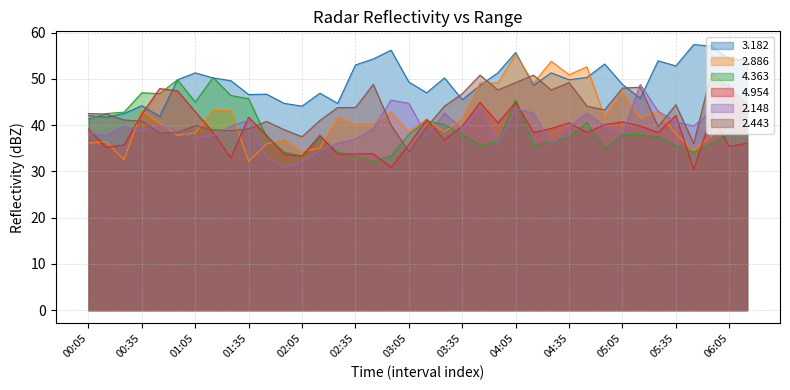

What is the total value across all series at 01:45?

231.7